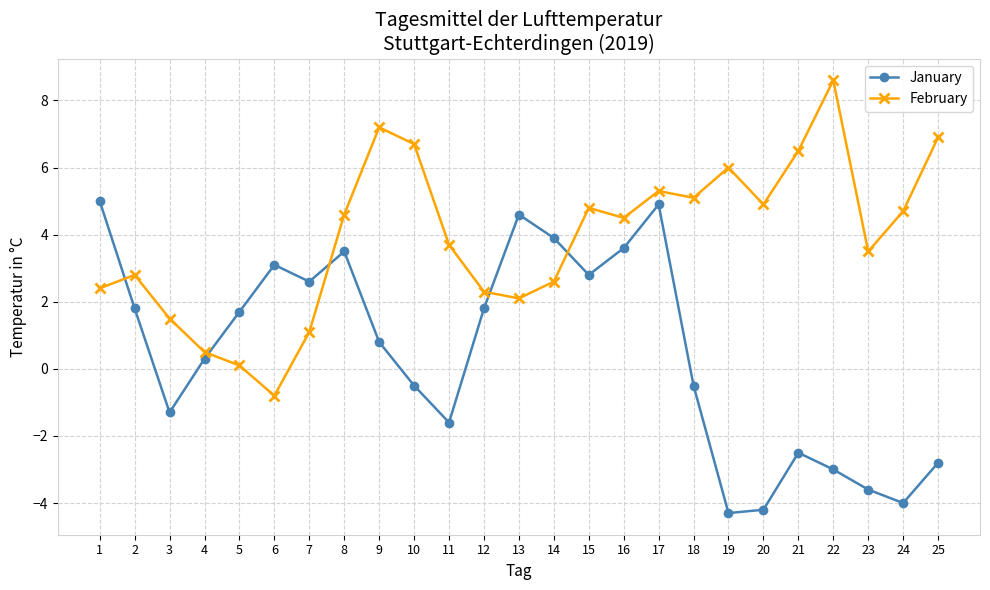

True or false: February has more than 1 points higher than both neighbors.

True